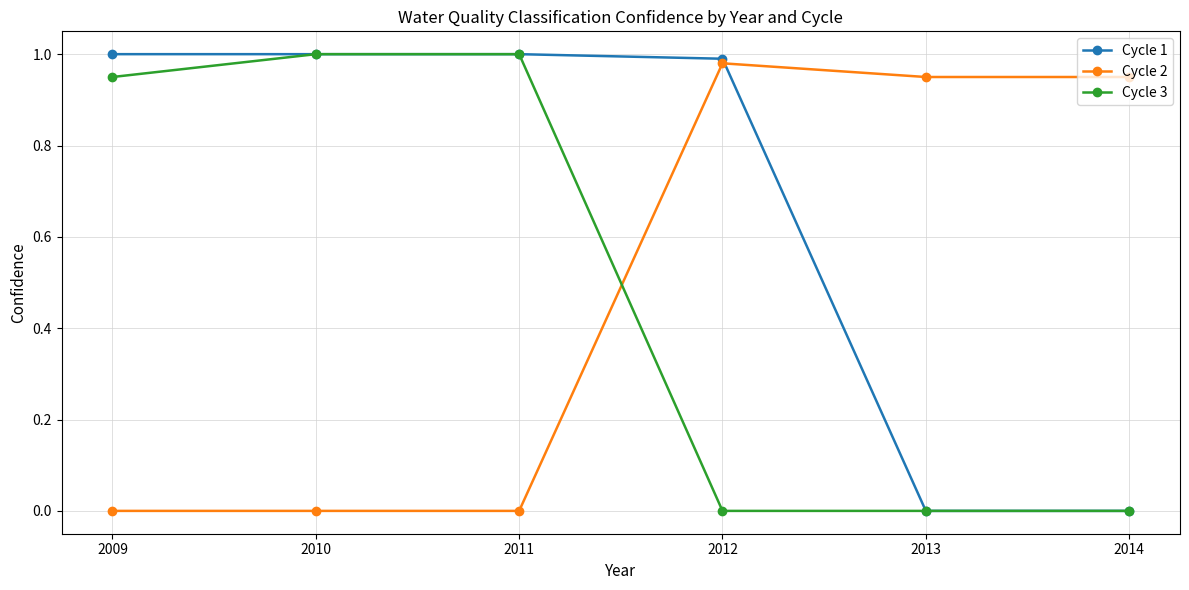

Is it true that Cycle 1 equals 1.0 at 2010?

True